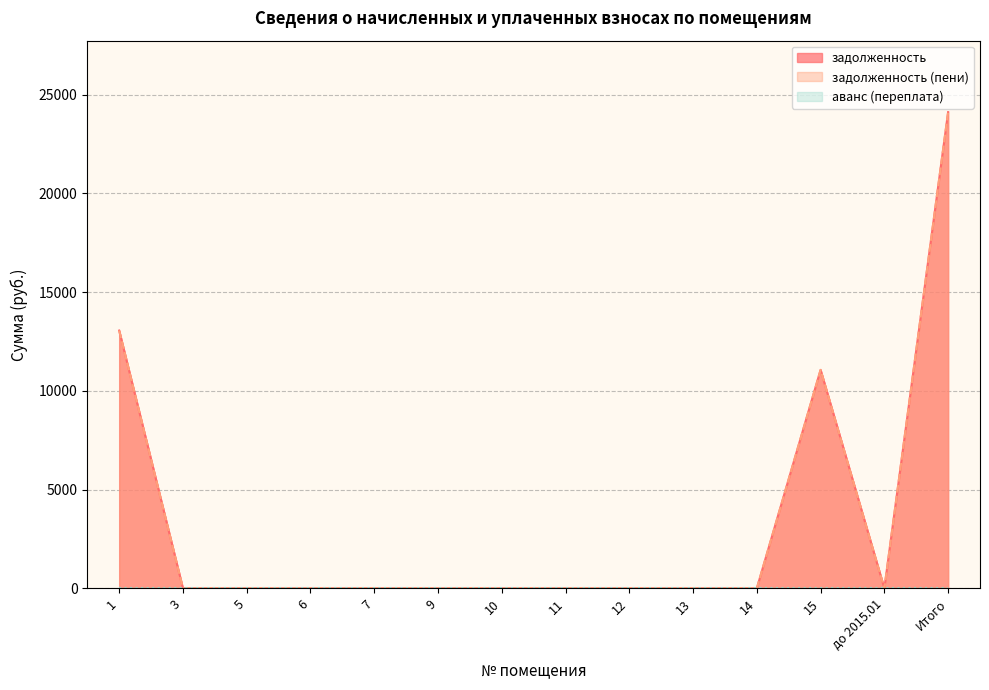

Does the chart display data point markers on the line(s)?

No